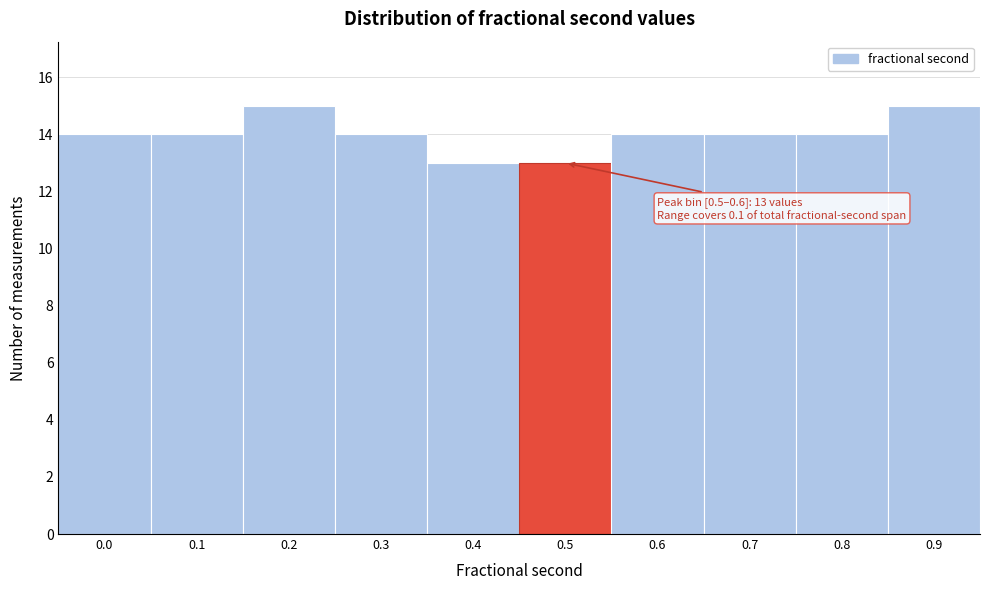

Reading left to right, list all the values displayed in this chart.

0.0=14	0.1=14	0.2=15	0.3=14	0.4=13	0.5=13	0.6=14	0.7=14	0.8=14	0.9=15